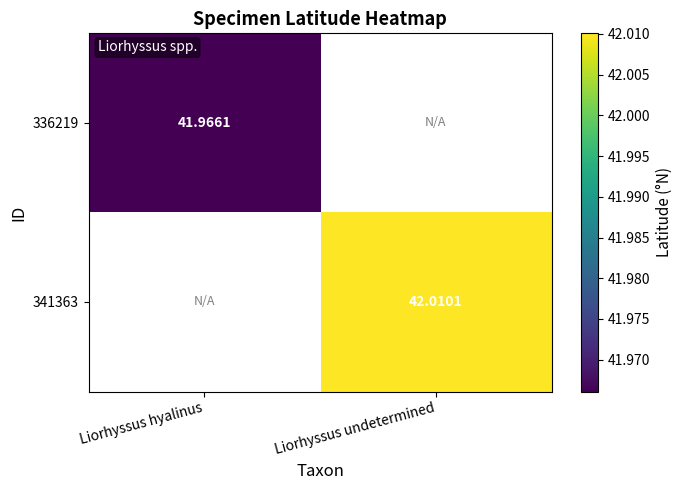

Is the value of 336219 at Liorhyssus hyalinus greater than the value of 341363 at Liorhyssus undetermined?

No